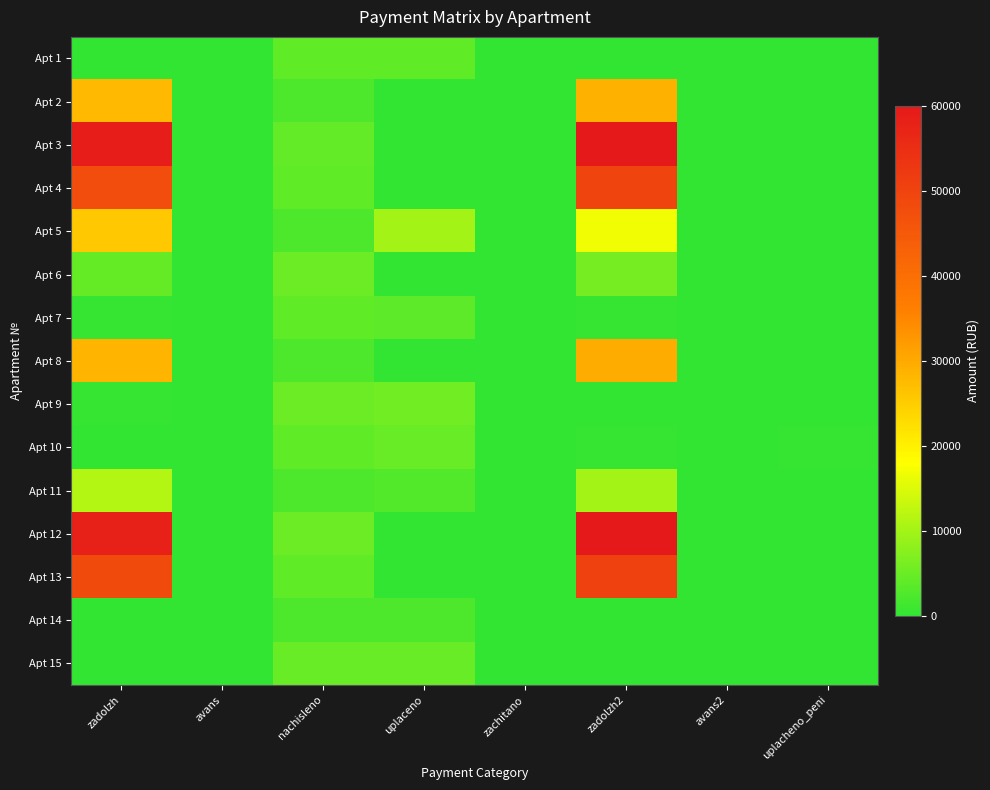

Which has a higher value, uplacheno_peni or nachisleno?

nachisleno